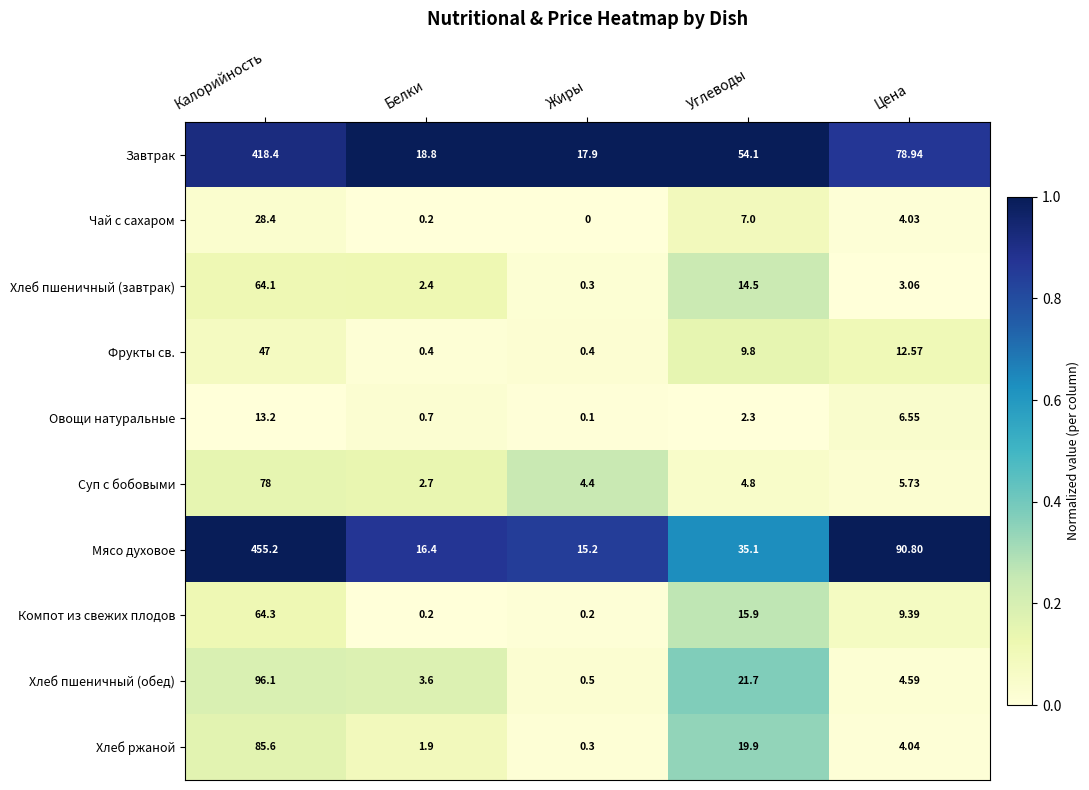

At how many categories does at least one series exceed 0?

5